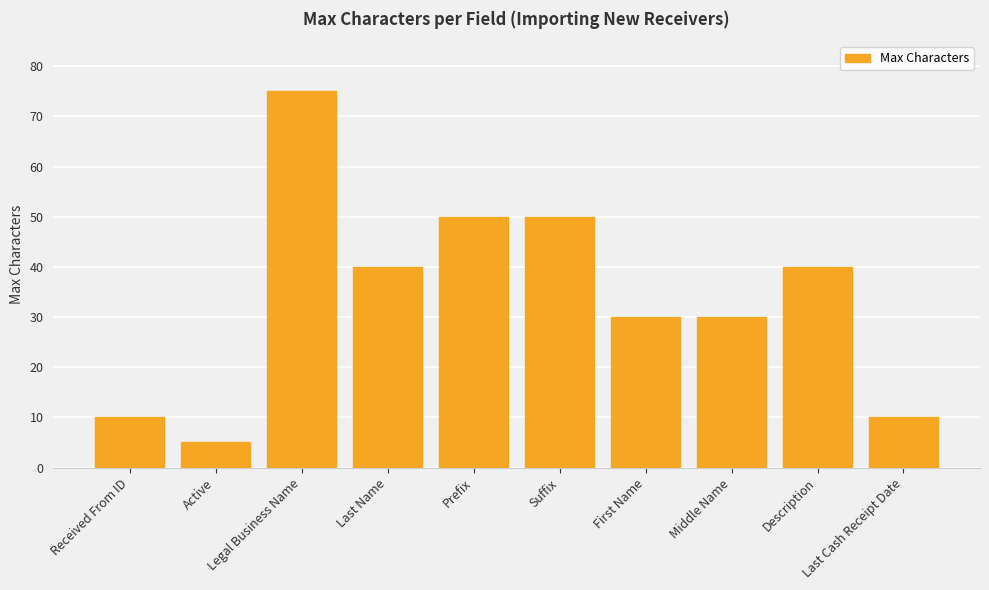

Reading right to left, extract all data points from this chart.

10	40	30	30	50	50	40	75	5	10